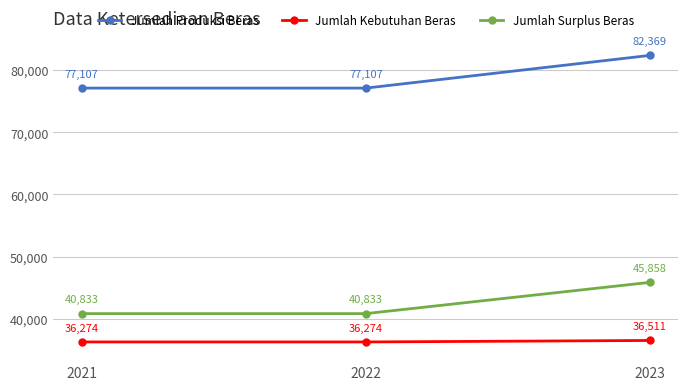

What is the maximum value for Jumlah Kebutuhan Beras?

36511.0